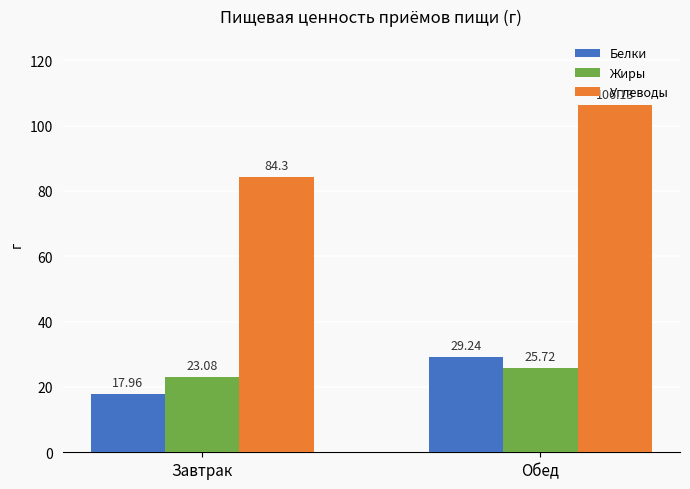

The value of Белки at Обед is 11.0. True or false?

False